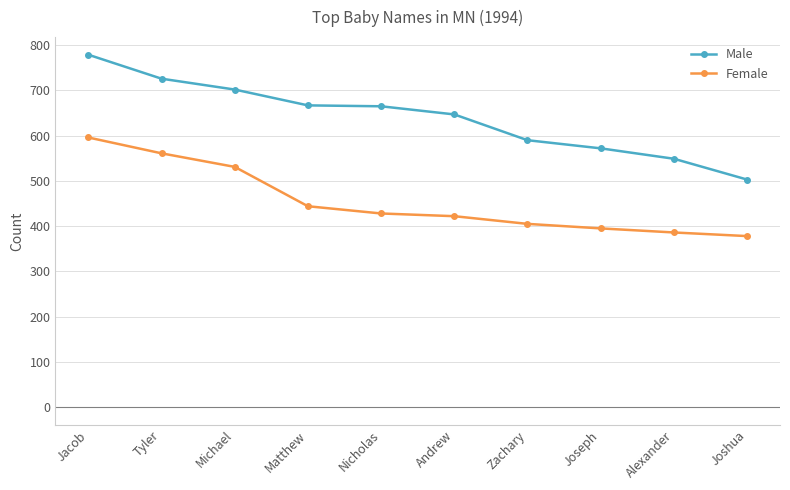

What is the label of the 4th point from the left?

Matthew